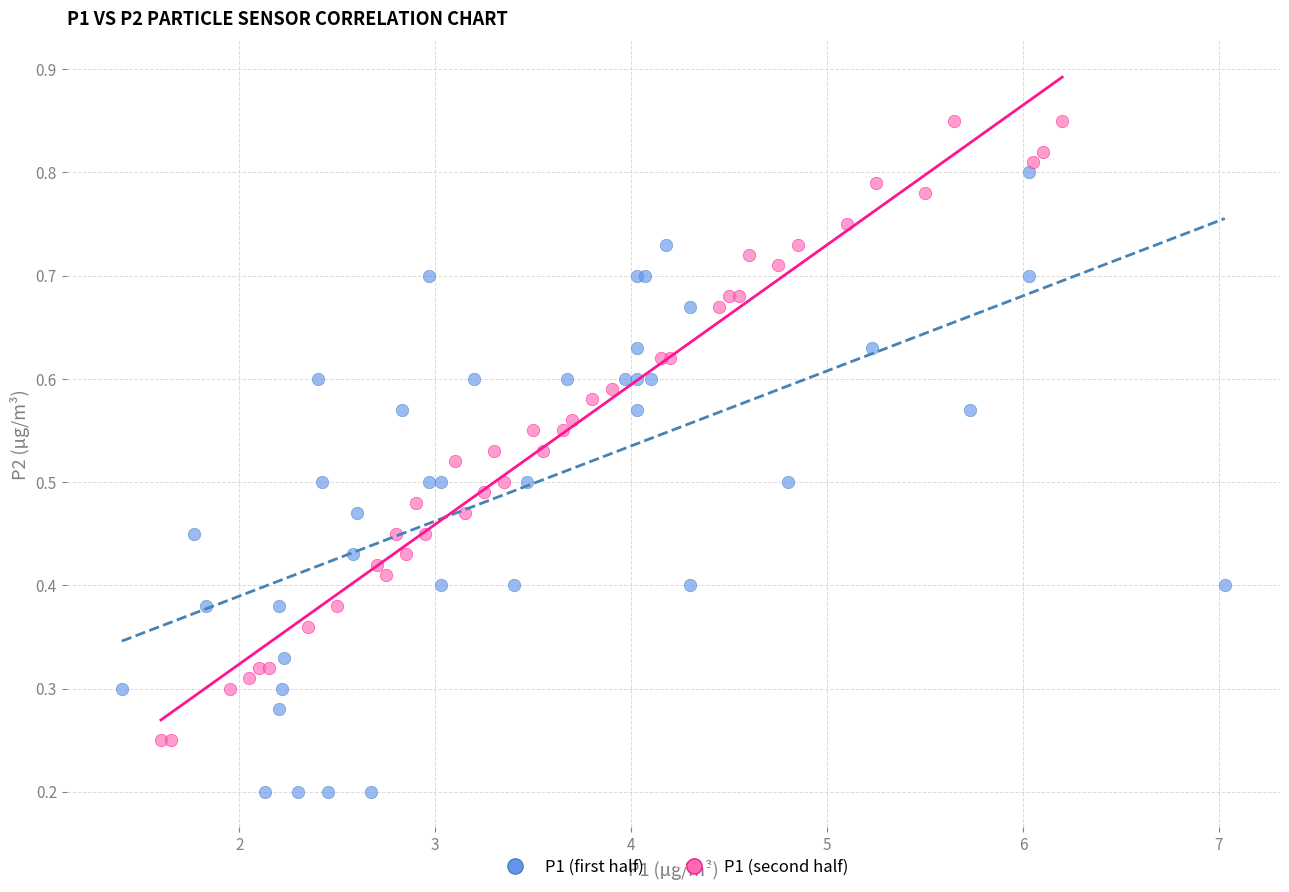

Which series contains the lowest Y value?

P1 (first half)